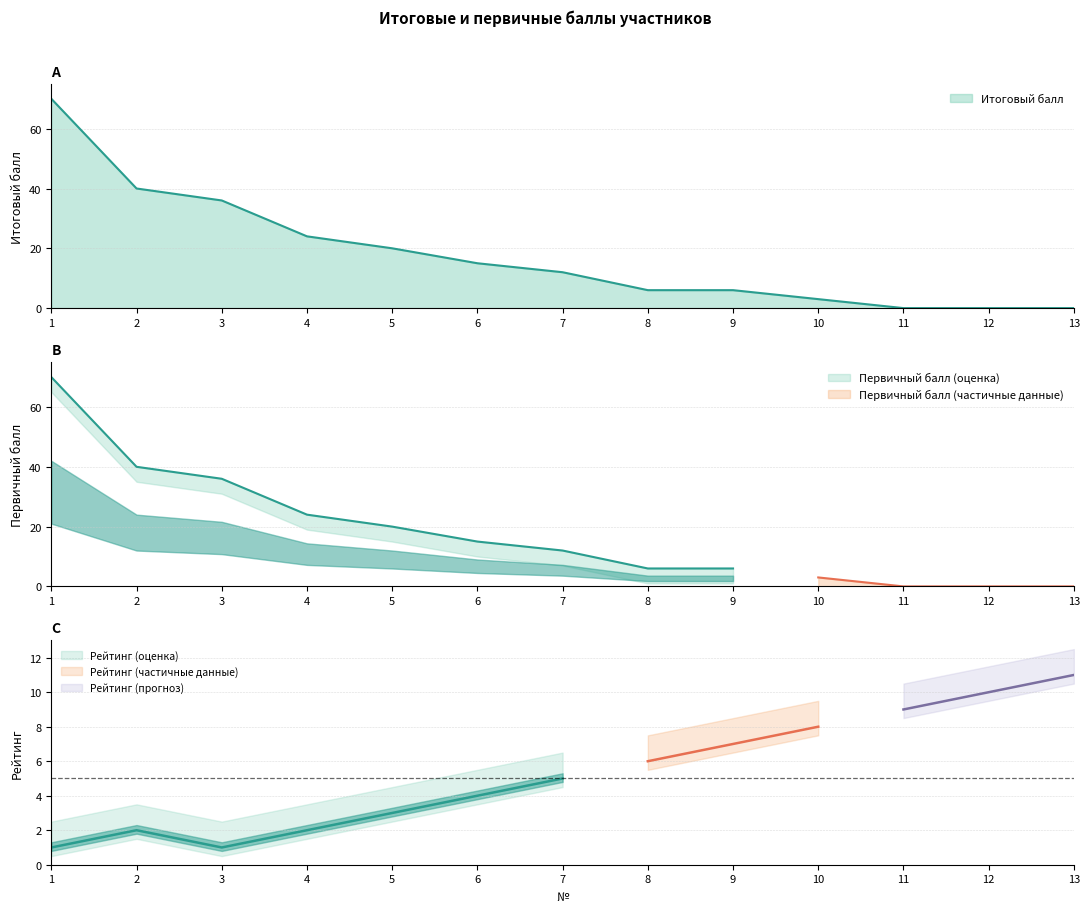

Reading right to left, list all the values displayed in this chart.

Итоговый балл: 13=0	12=0	11=0	10=3	9=6	8=6	7=12	6=15	5=20	4=24	3=36	2=40	1=70
Первичный балл: 13=0	12=0	11=0	10=3	9=6	8=6	7=12	6=15	5=20	4=24	3=36	2=40	1=70
Рейтинг: 13=11	12=10	11=9	10=8	9=7	8=6	7=5	6=4	5=3	4=2	3=1	2=2	1=1